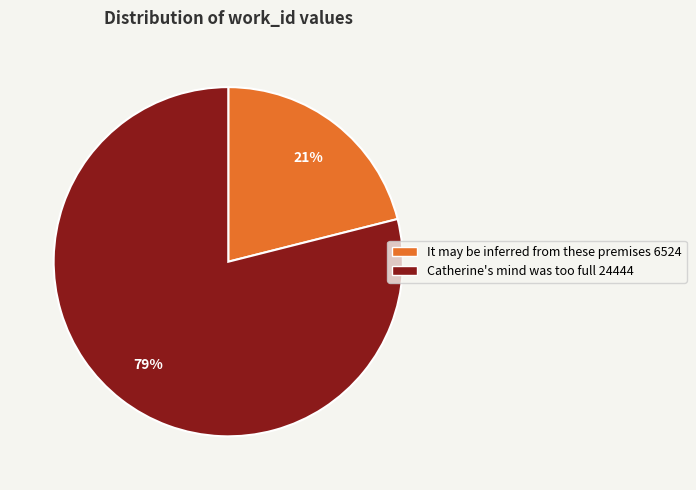

Do Catherine's mind was too full and It may be inferred from these premises together represent more than half of the pie?

Yes